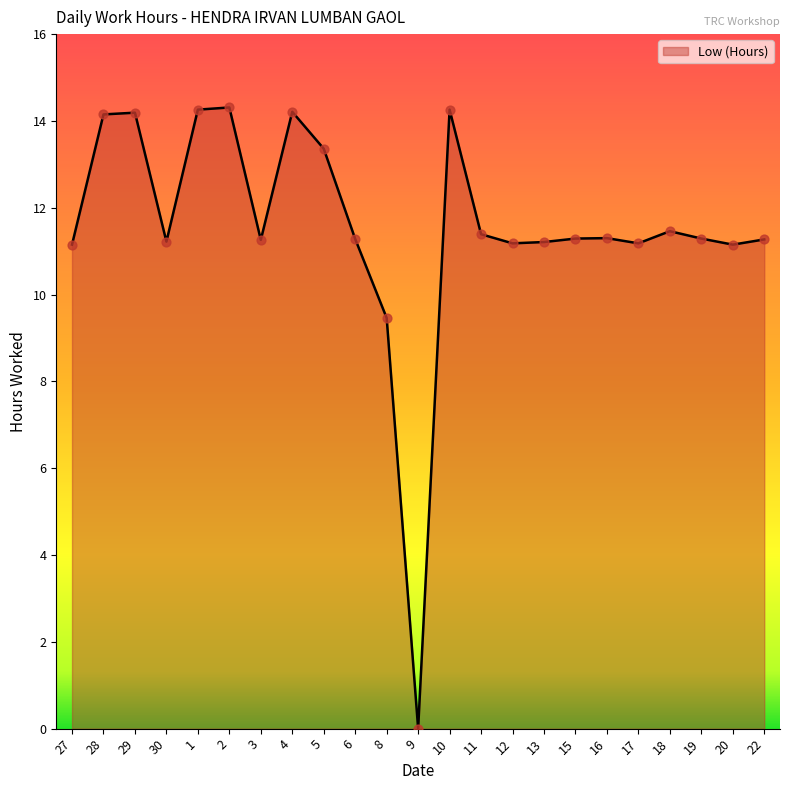

Between 11 and 2, which is larger?

2